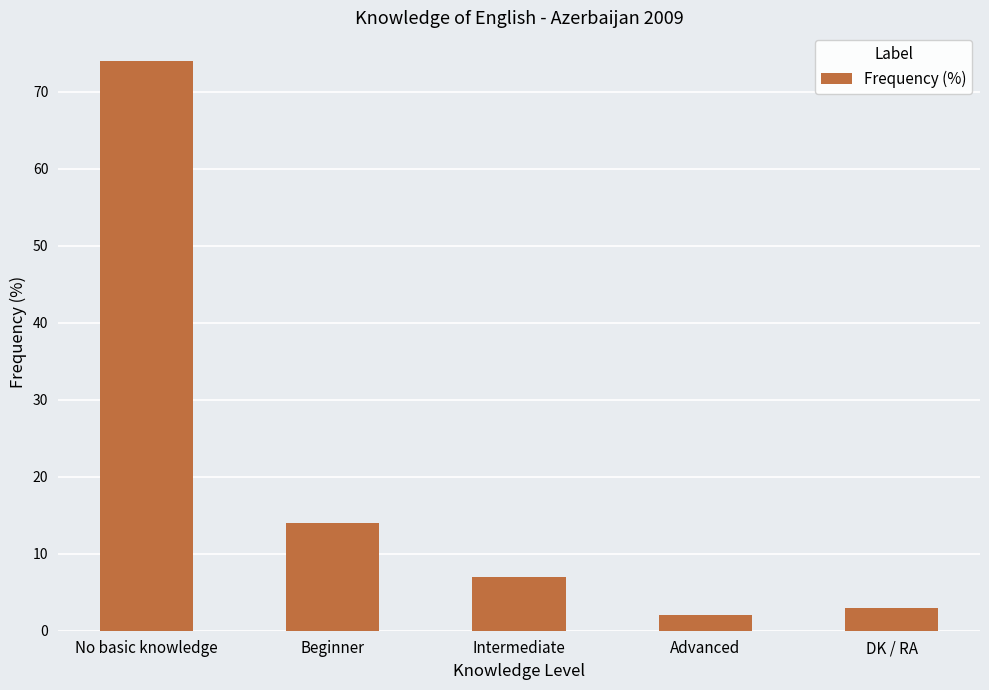

What is the average value?

20